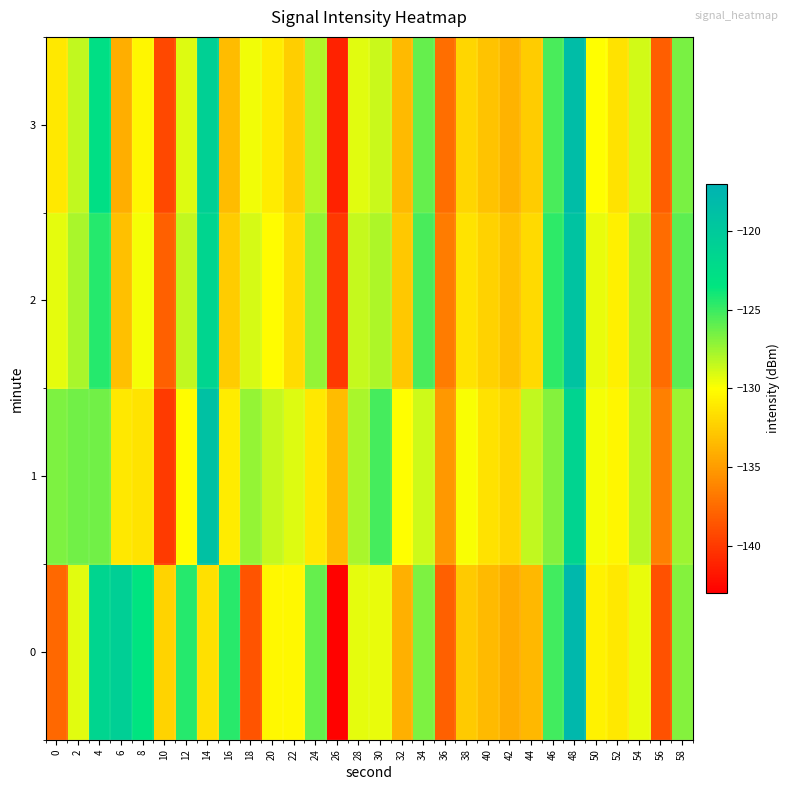

Between 42 and 0, which is larger?

42